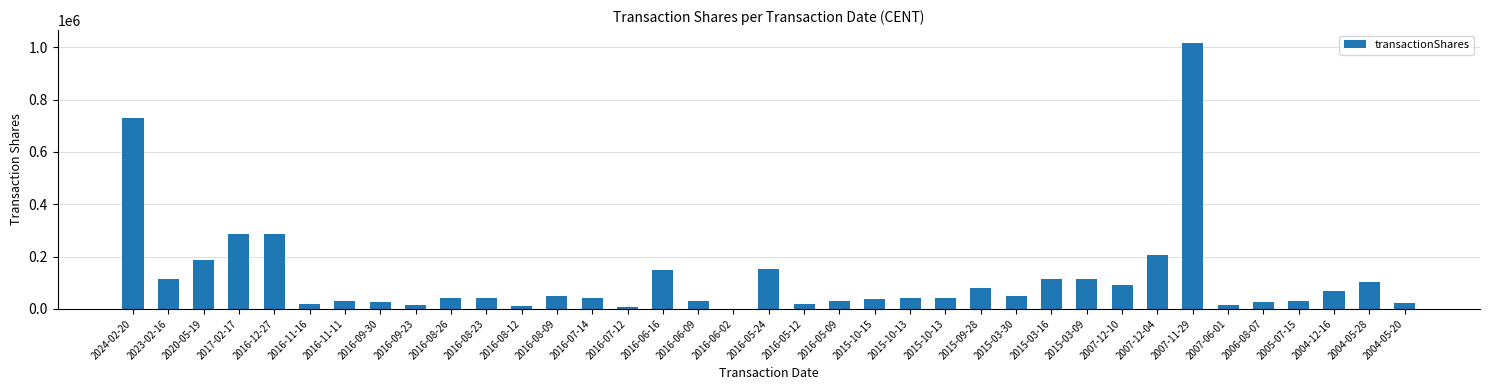

Count the number of categories in the chart.

37